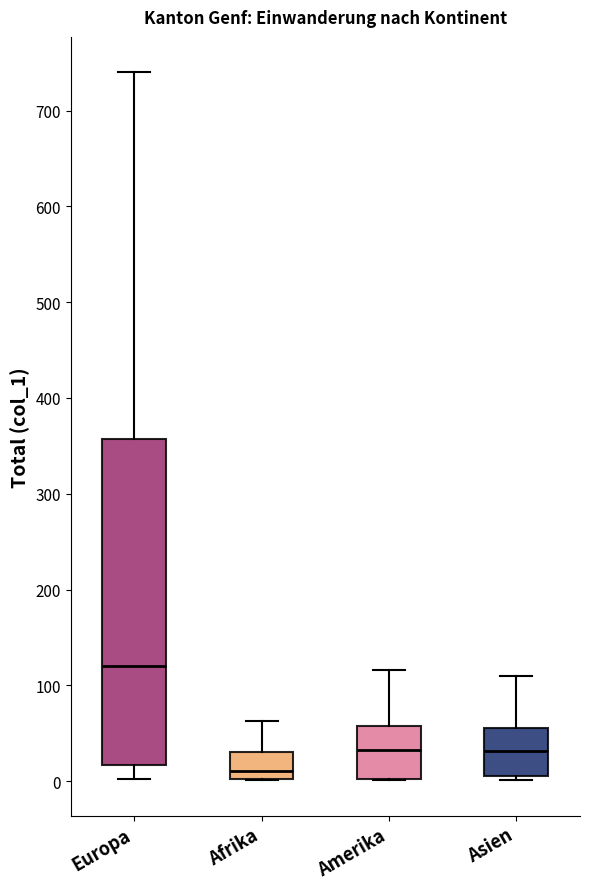

Reading left to right, read every box against the y-axis: the position of its median line, the range the box covers, and the ends of its whiskers. The values are not printed on the chart, so give them approximately, as read against the axis.

Europa: median 120, box 20 to 360, whiskers 0 to 740
Afrika: median 10, box 0 to 30, whiskers 0 to 60
Amerika: median 30, box 0 to 60, whiskers 0 to 120
Asien: median 30, box 10 to 60, whiskers 0 to 110